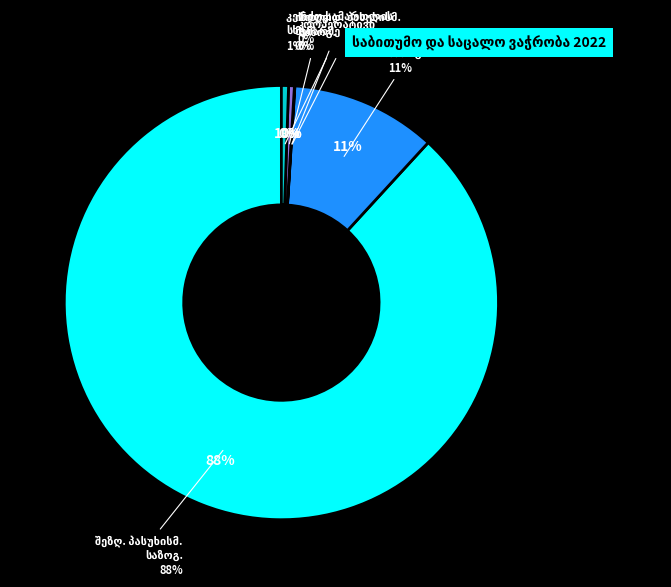

How many segments does this pie chart have?

6